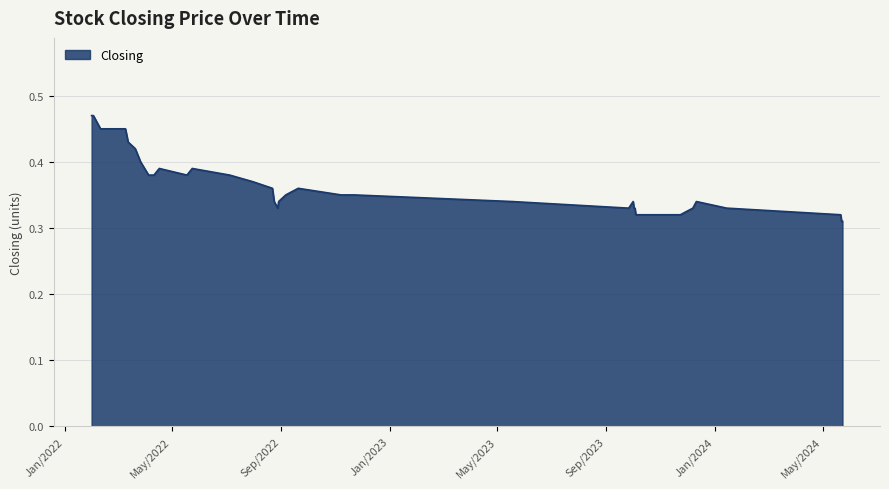

Reading right to left, list all the values displayed in this chart.

39=0.5	38=0.5	37=0.5	36=0.5	35=0.5	34=0.5	33=0.4	32=0.4	31=0.4	30=0.4	29=0.4	28=0.4	27=0.4	26=0.4	25=0.4	24=0.4	23=0.4	22=0.3	21=0.3	20=0.3	19=0.3	18=0.3	17=0.4	16=0.3	15=0.3	14=0.3	13=0.3	12=0.3	11=0.3	10=0.3	9=0.3	8=0.3	7=0.3	6=0.3	5=0.3	4=0.3	3=0.3	2=0.3	1=0.3	0=0.3